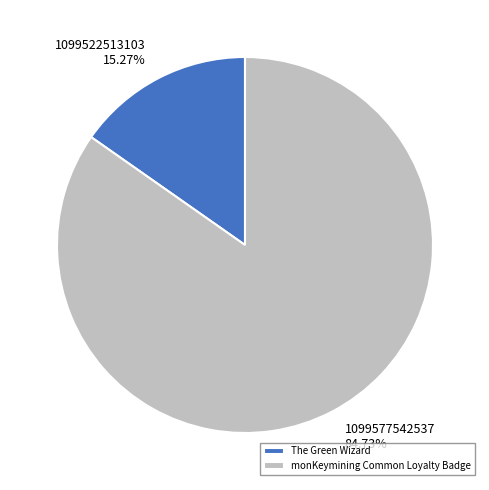

Does any single category account for the majority?

Yes